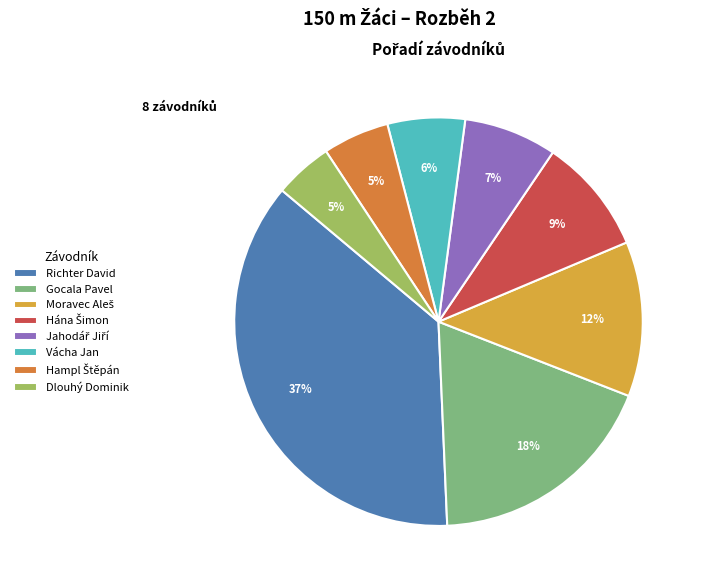

To the nearest percent, what is the difference between the largest and smallest slice percentages?

32%